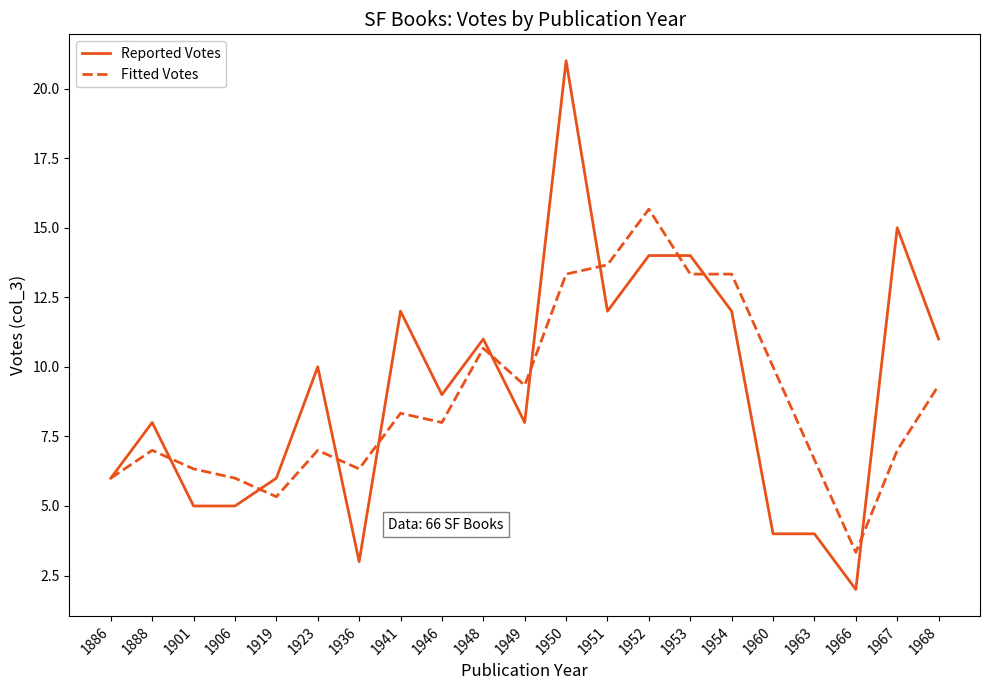

What are all the series names shown in the legend?

Reported Votes, Fitted Votes